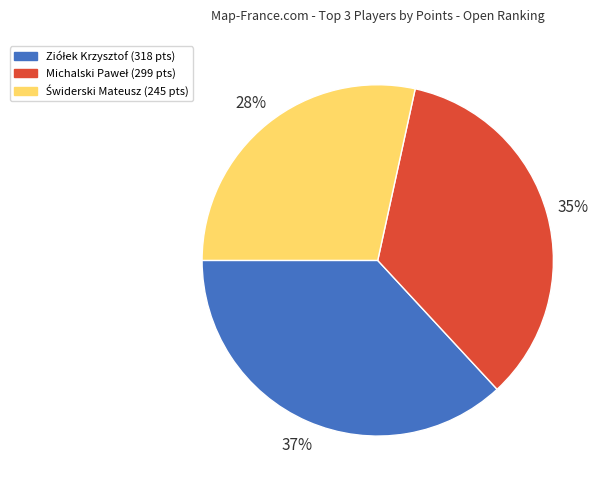

To the nearest percent, what is the average slice percentage?

33%